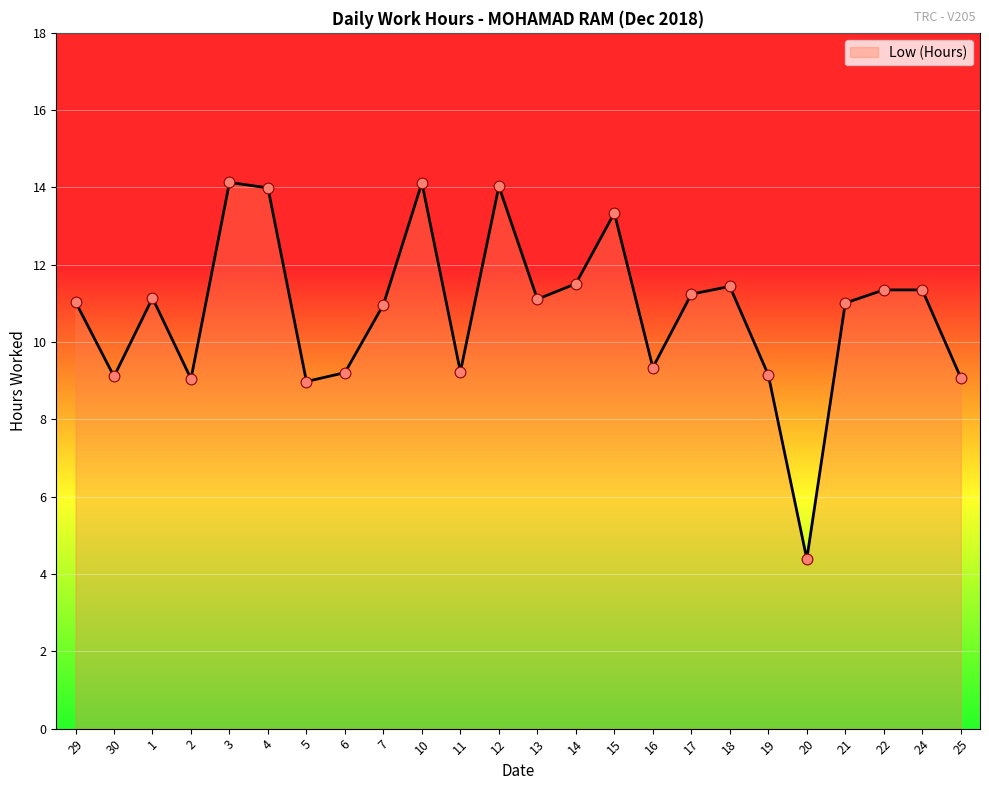

What is the change in value from 29 to 5?

-2.1